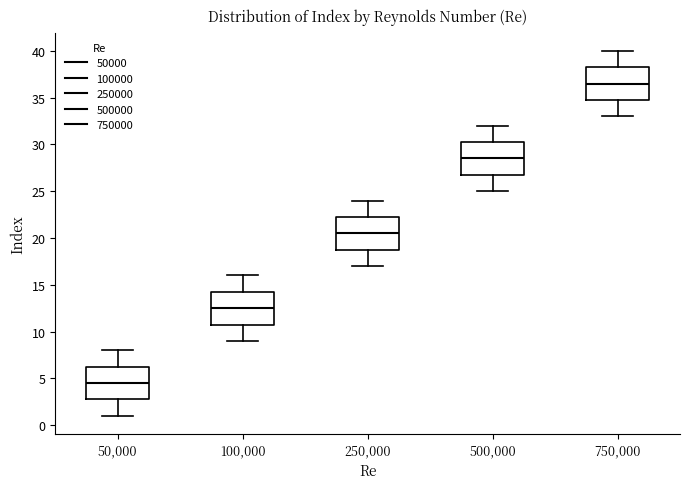

Reading left to right, transcribe this box plot: for each box, give where its median line is, the range the box spans, and where its two whiskers end, as read against the y-axis. The values are not printed on the chart, so give them approximately, as read against the axis.

50,000: median 4.5, box 3.0 to 6.5, whiskers 1.0 to 8.0
100,000: median 12.5, box 11.0 to 14.5, whiskers 9.0 to 16.0
250,000: median 20.5, box 19.0 to 22.5, whiskers 17.0 to 24.0
500,000: median 28.5, box 27.0 to 30.5, whiskers 25.0 to 32.0
750,000: median 36.5, box 35.0 to 38.5, whiskers 33.0 to 40.0